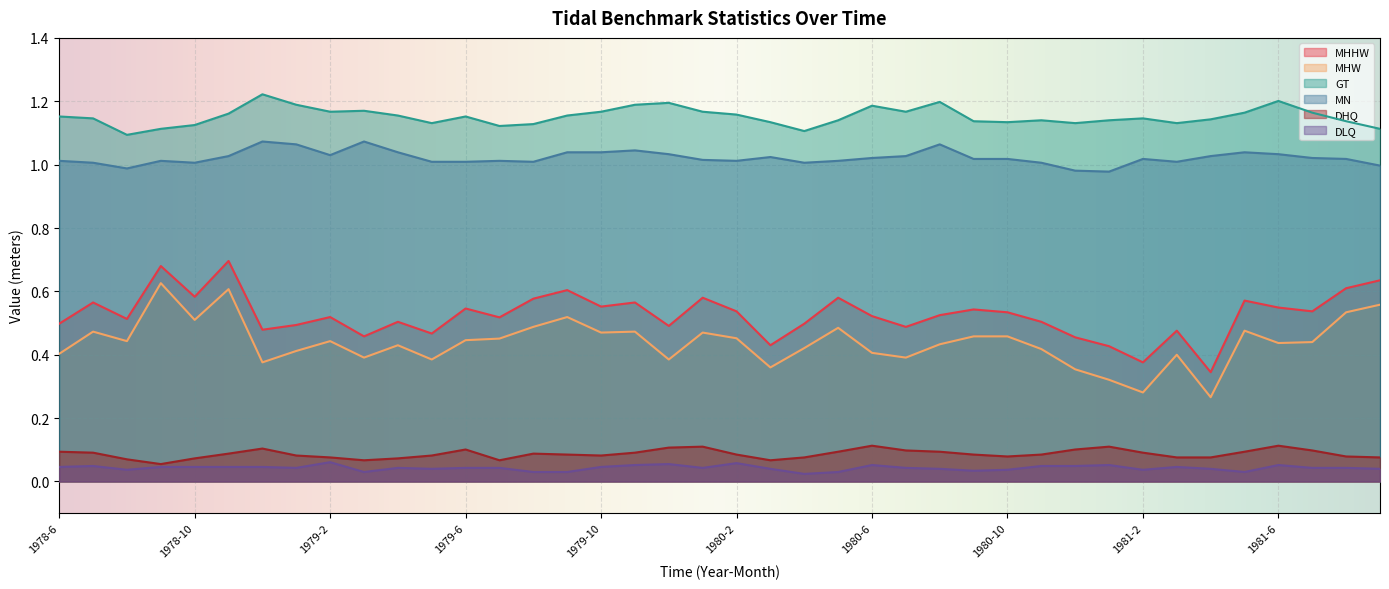

At which category does GT reach its first local valley?

1978-8